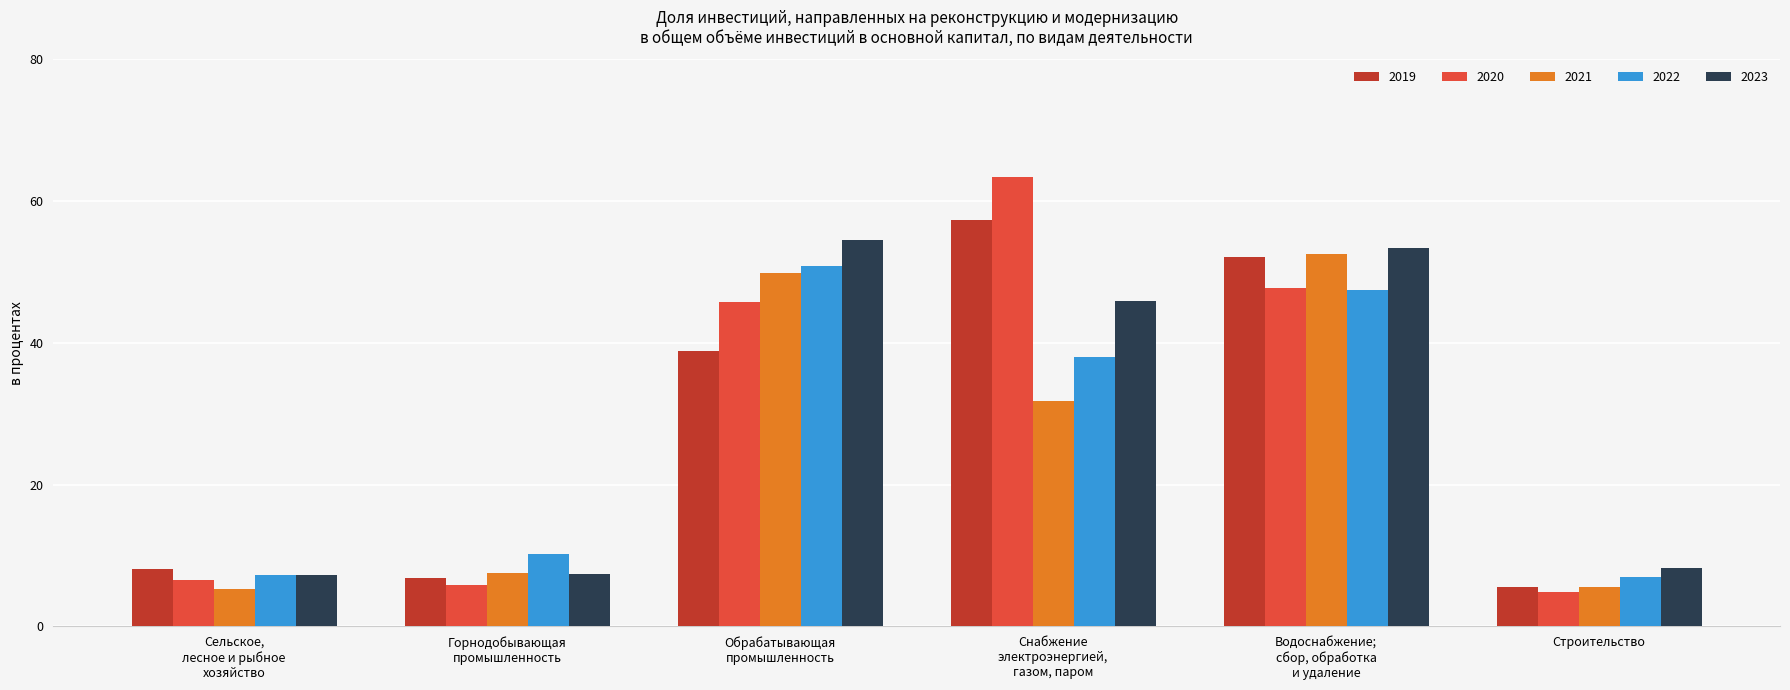

Which series has the widest spread of values?

2020